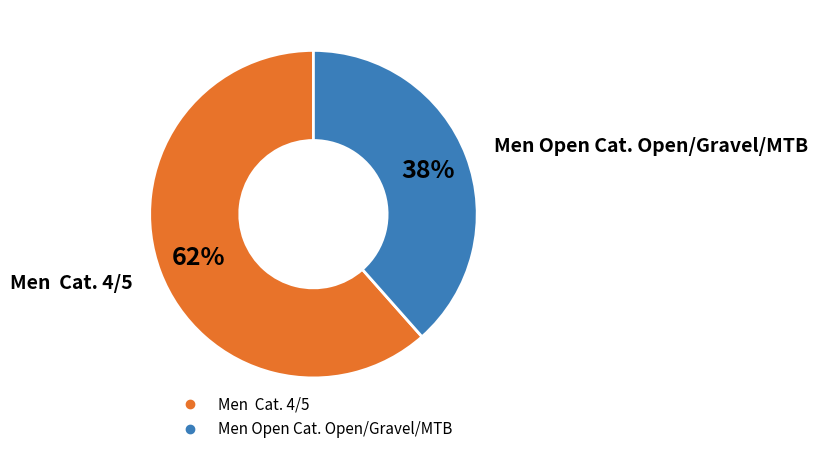

True or false: Men Open Cat. Open/Gravel/MTB accounts for 27% of the total.

False